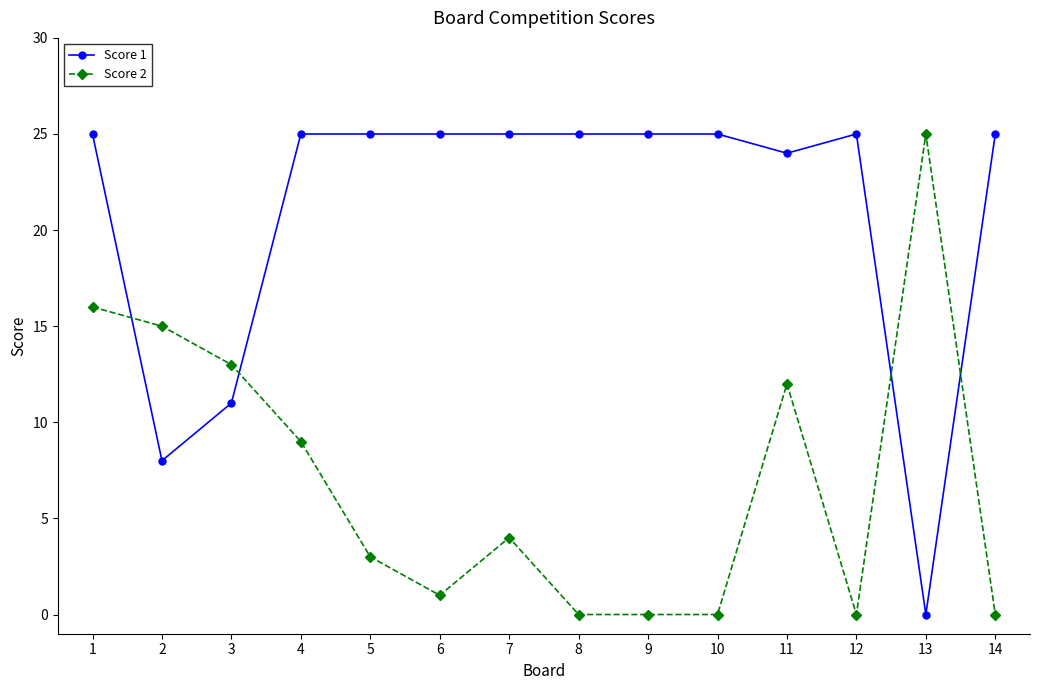

The value of Score 2 at 3 is 13. True or false?

True